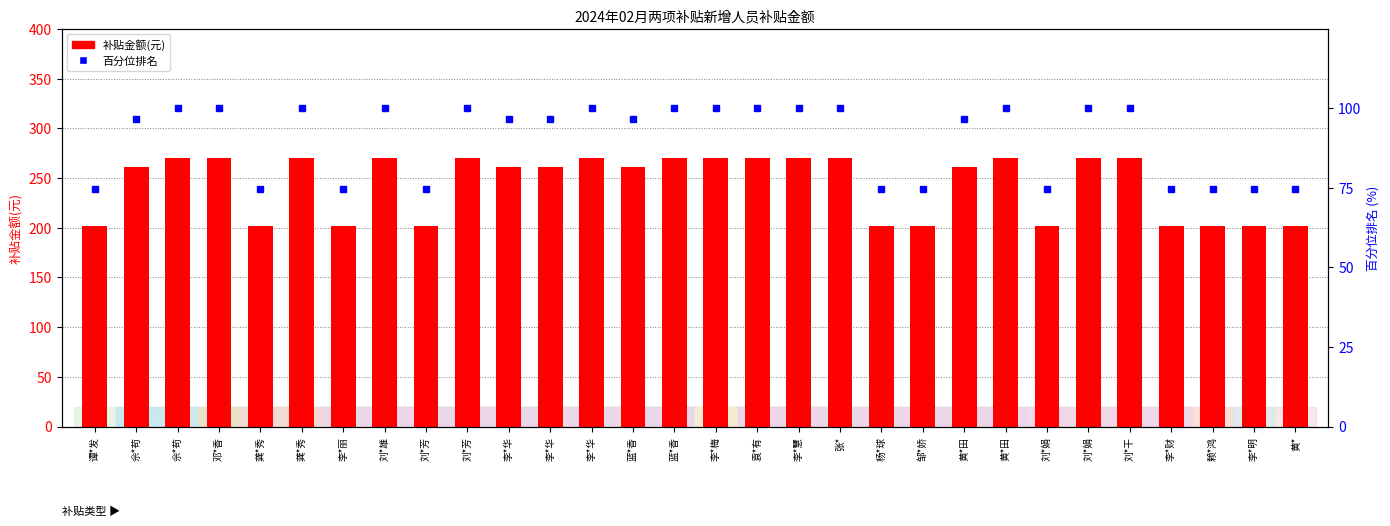

Reading left to right, transcribe all the data shown in this chart.

补贴金额(元): 202.0	261.0	270.0	270.0	202.0	270.0	202.0	270.0	202.0	270.0	261.0	261.0	270.0	261.0	270.0	270.0	270.0	270.0	270.0	202.0	202.0	261.0	270.0	202.0	270.0	270.0	202.0	202.0	202.0	202.0
百分位排名: 74.8	96.7	100.0	100.0	74.8	100.0	74.8	100.0	74.8	100.0	96.7	96.7	100.0	96.7	100.0	100.0	100.0	100.0	100.0	74.8	74.8	96.7	100.0	74.8	100.0	100.0	74.8	74.8	74.8	74.8